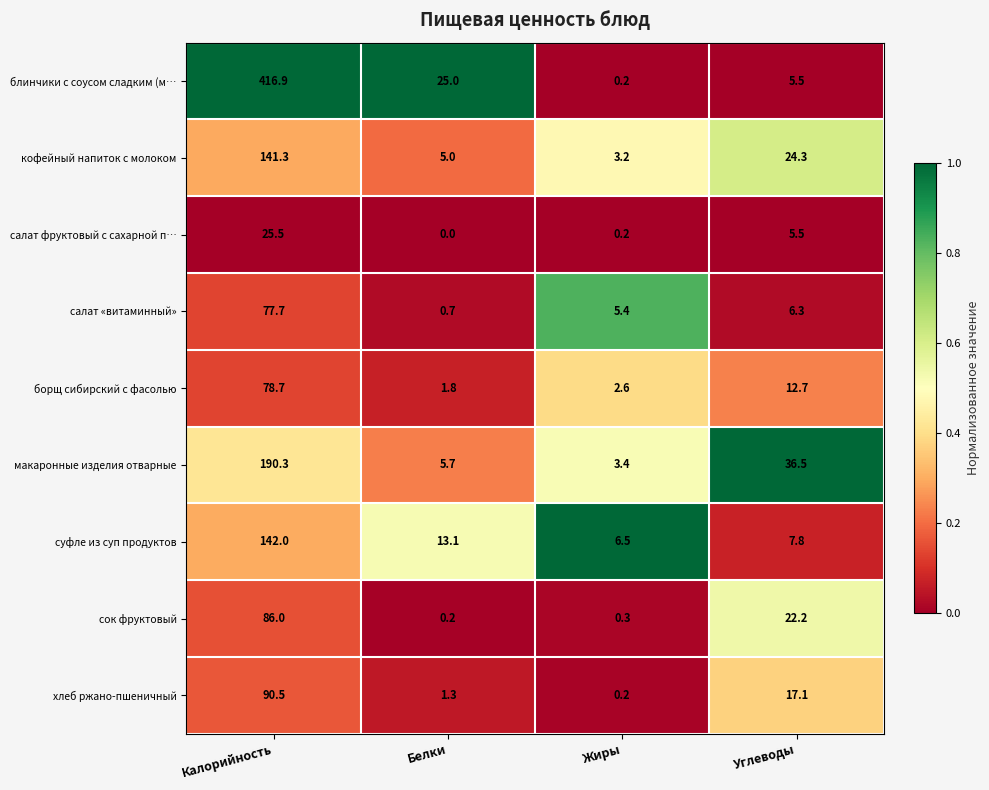

Which series changed the most between Калорийность and Углеводы?

блинчики с соусом сладким (м…